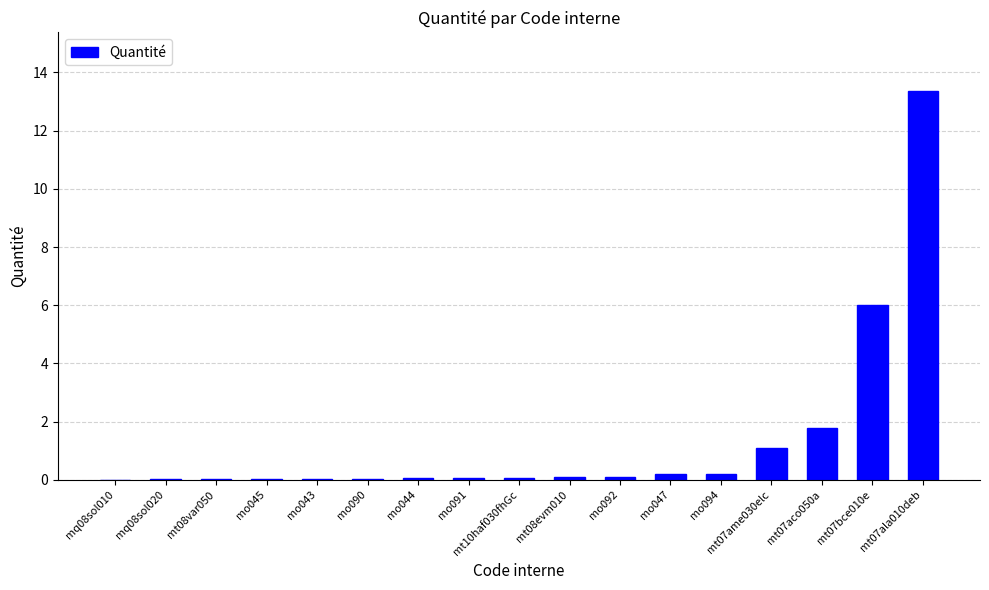

What value does the data have at mo044?

0.1